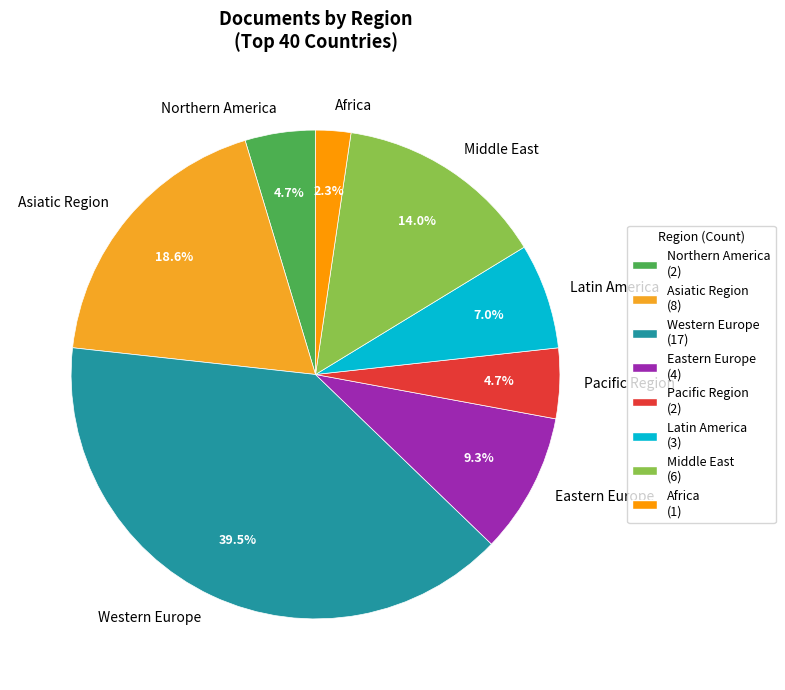

To the nearest percent, what is the difference between the Latin America and Northern America slice percentages?

2%